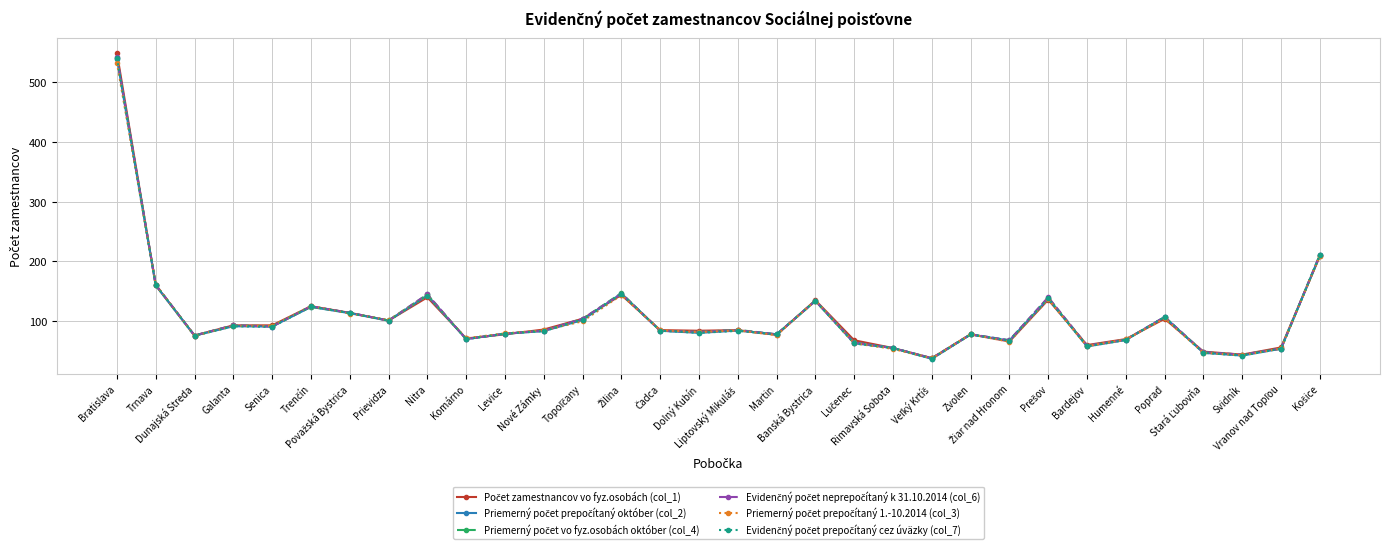

What is the maximum value shown in the chart?

549.0